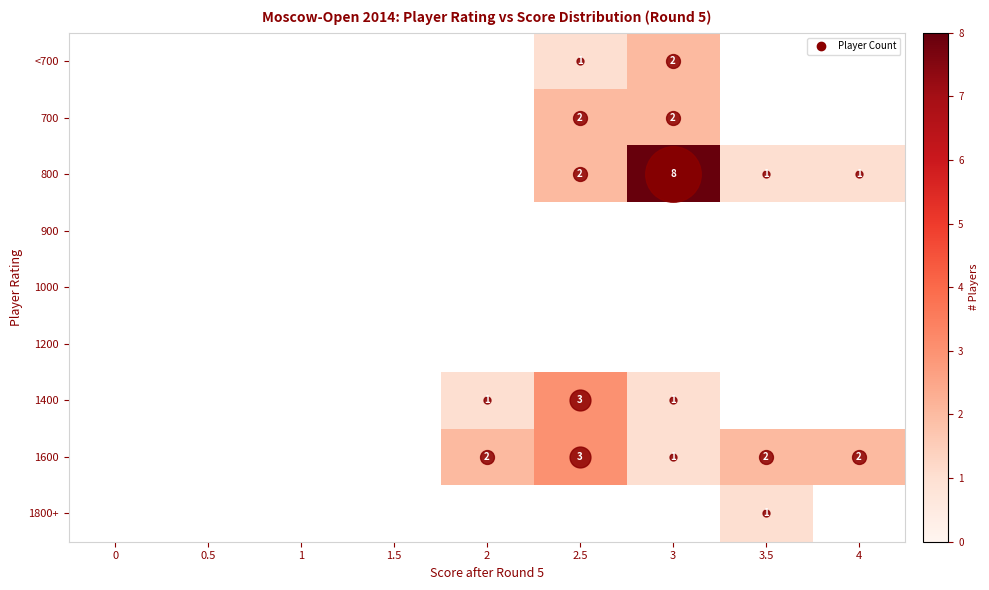

Between 3.5 and 2.5, which is larger?

2.5